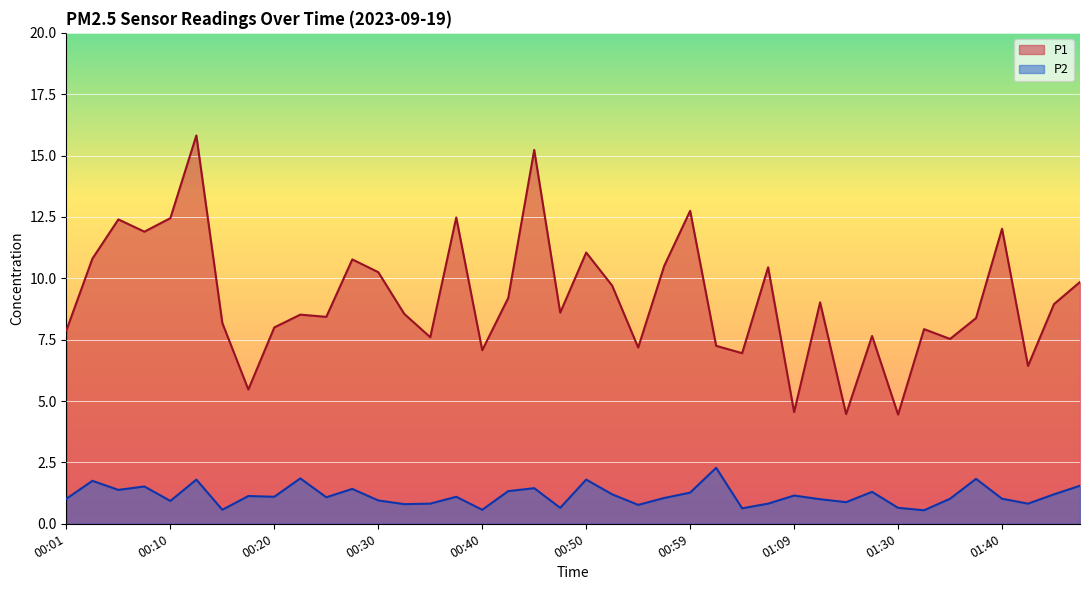

Reading left to right, what are all the values shown in this chart?

P1: 7.9	10.8	12.4	11.9	12.4	15.8	8.2	5.5	8.0	8.5	8.4	10.8	10.2	8.6	7.6	12.5	7.1	9.2	15.2	8.6	11.1	9.7	7.2	10.5	12.8	7.2	7.0	10.4	4.5	9.0	4.5	7.7	4.5	7.9	7.5	8.4	12.0	6.4	8.9	9.8
P2: 1.0	1.8	1.4	1.5	0.9	1.8	0.6	1.1	1.1	1.9	1.1	1.4	0.9	0.8	0.8	1.1	0.6	1.3	1.4	0.7	1.8	1.2	0.8	1.1	1.3	2.3	0.6	0.8	1.1	1.0	0.9	1.3	0.7	0.6	1.0	1.8	1.0	0.8	1.2	1.6